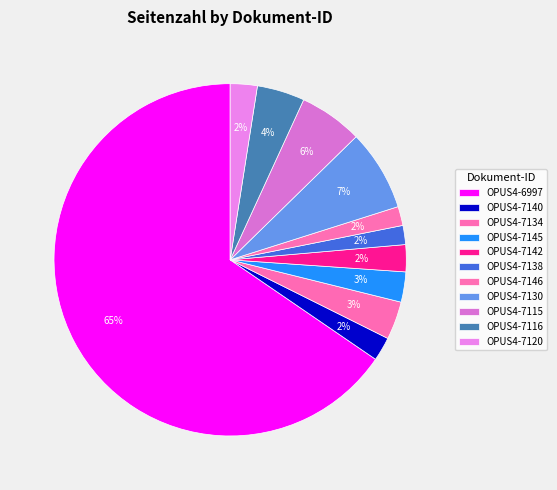

What is the largest slice in the pie chart?

OPUS4-6997